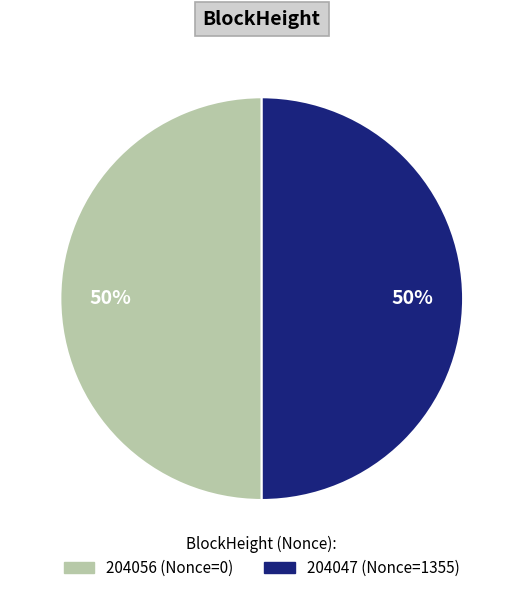

The 204056 slice represents 6% of the pie. True or false?

False